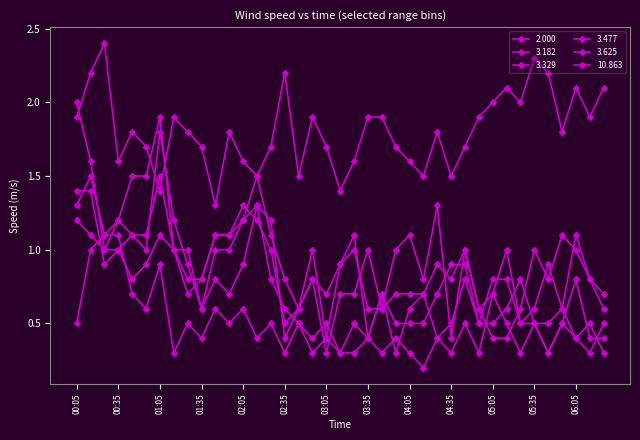

Which series has the largest range (max minus min)?

3.625